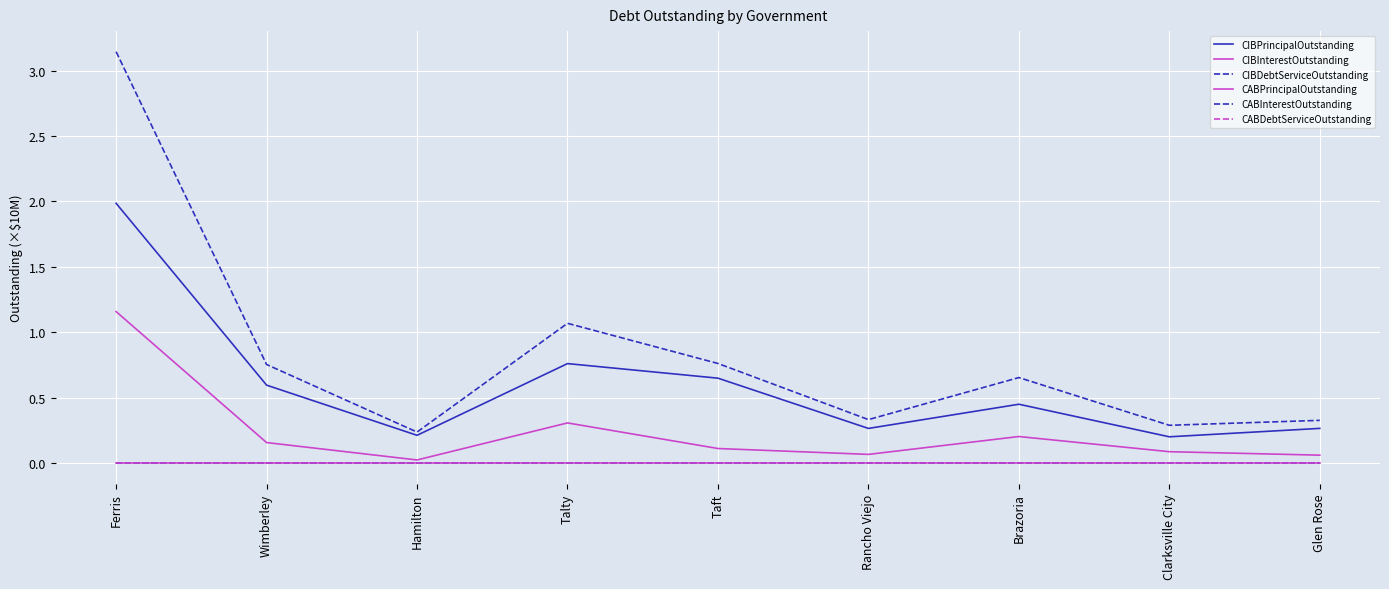

Reading left to right, what are all the values shown in this chart?

CIBPrincipalOutstanding: 2.0	0.6	0.2	0.8	0.6	0.3	0.5	0.2	0.3
CIBInterestOutstanding: 1.2	0.2	0.0	0.3	0.1	0.1	0.2	0.1	0.1
CIBDebtServiceOutstanding: 3.1	0.8	0.2	1.1	0.8	0.3	0.7	0.3	0.3
CABPrincipalOutstanding: 0.0	0.0	0.0	0.0	0.0	0.0	0.0	0.0	0.0
CABInterestOutstanding: 0.0	0.0	0.0	0.0	0.0	0.0	0.0	0.0	0.0
CABDebtServiceOutstanding: 0.0	0.0	0.0	0.0	0.0	0.0	0.0	0.0	0.0